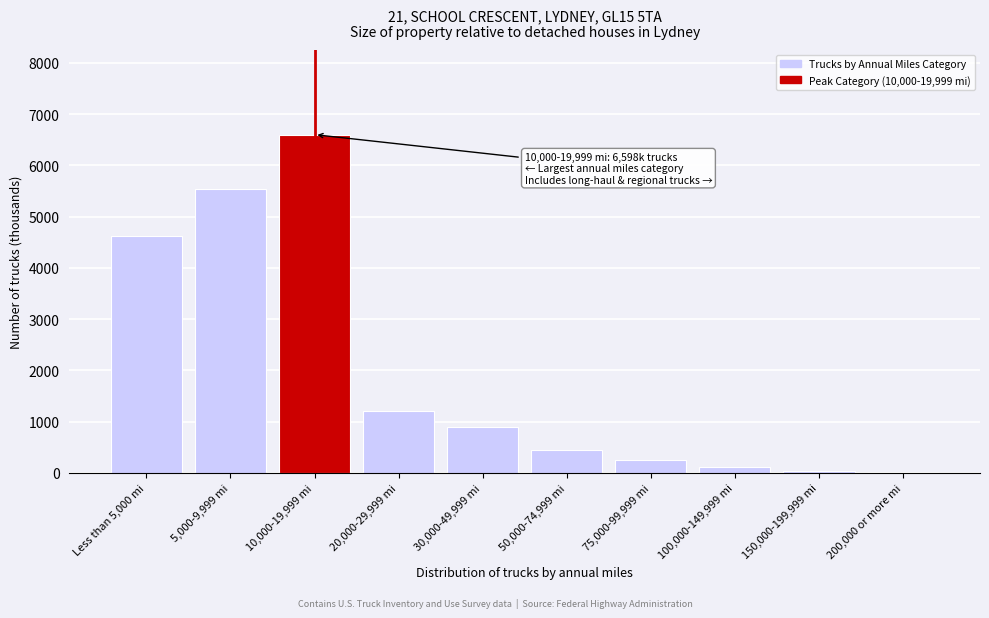

What is the ratio of the value at 5,000-9,999 mi to the value at 30,000-49,999 mi?

6.2